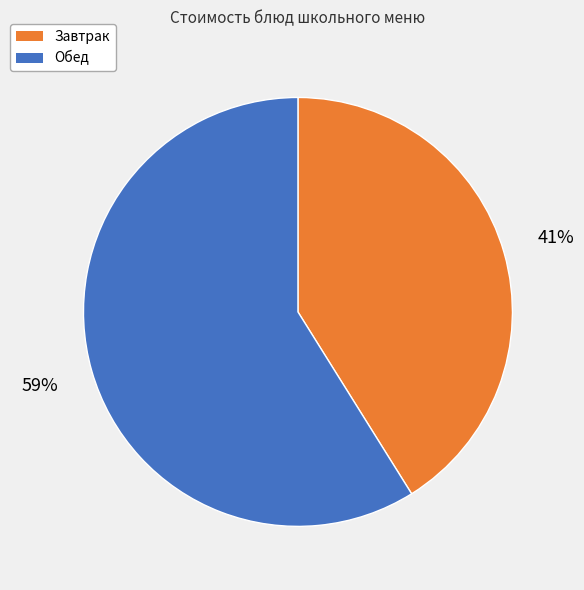

To the nearest percent, what is the difference between the largest and smallest slice percentages?

18%